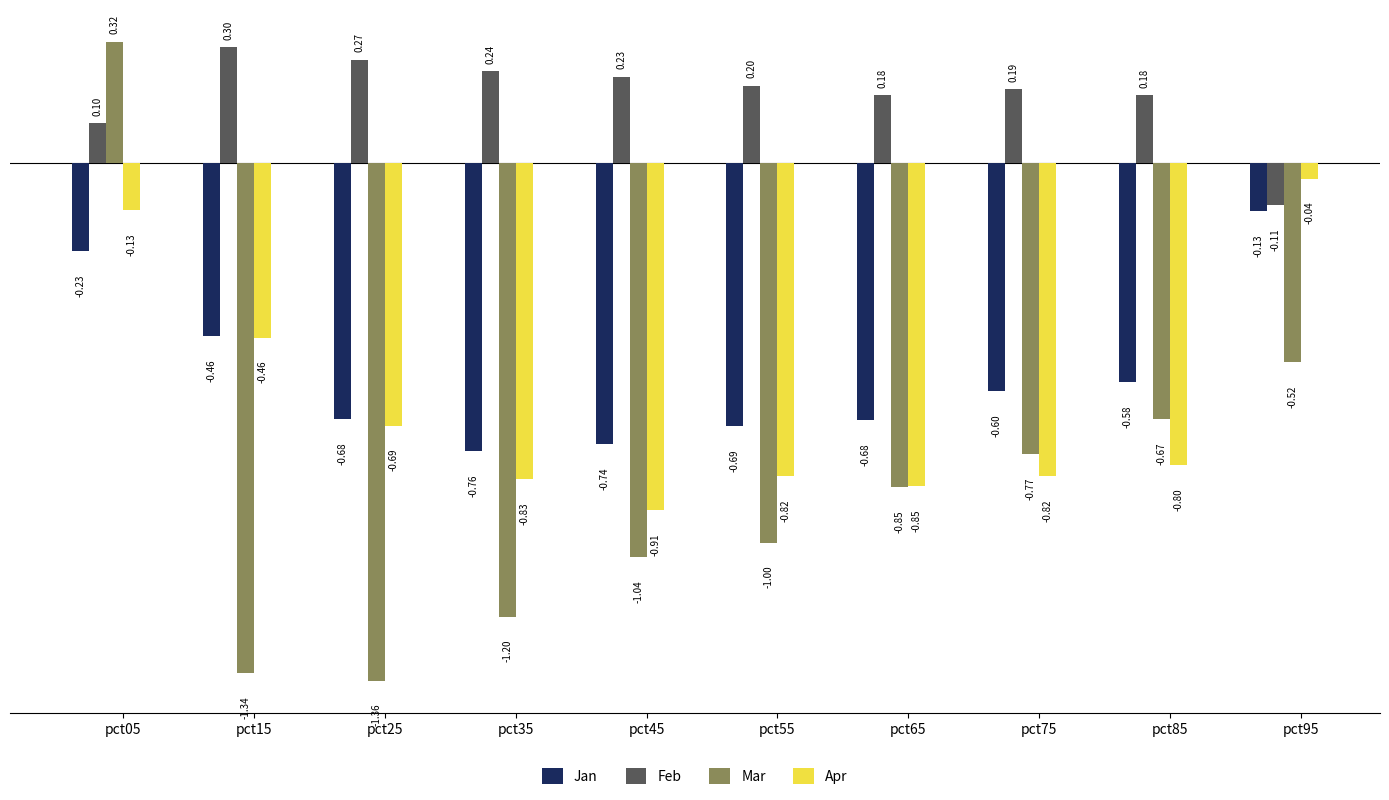

The value of Feb at pct25 is 0.3. True or false?

True